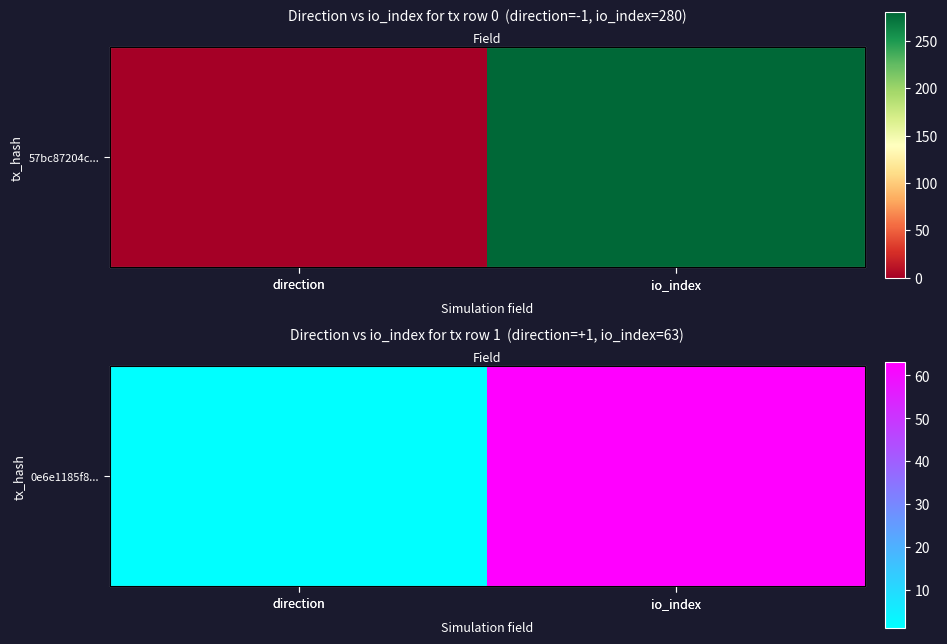

Rank the categories by value from highest to lowest.

io_index, direction